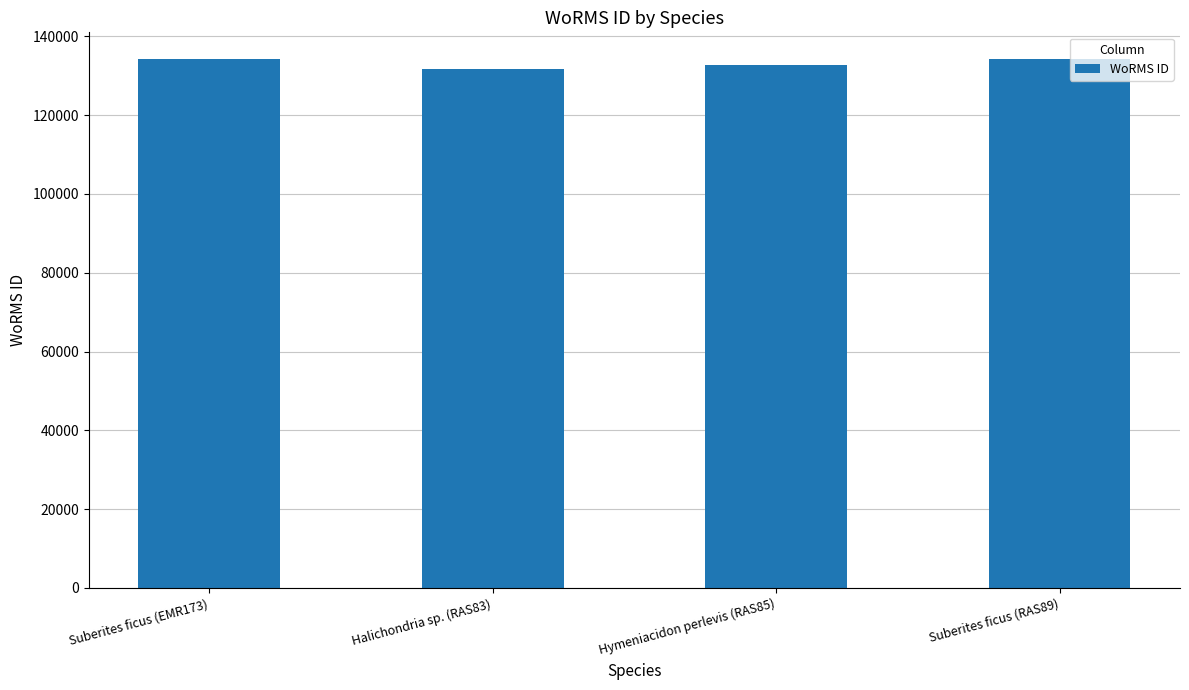

What is the greatest value displayed?

134285